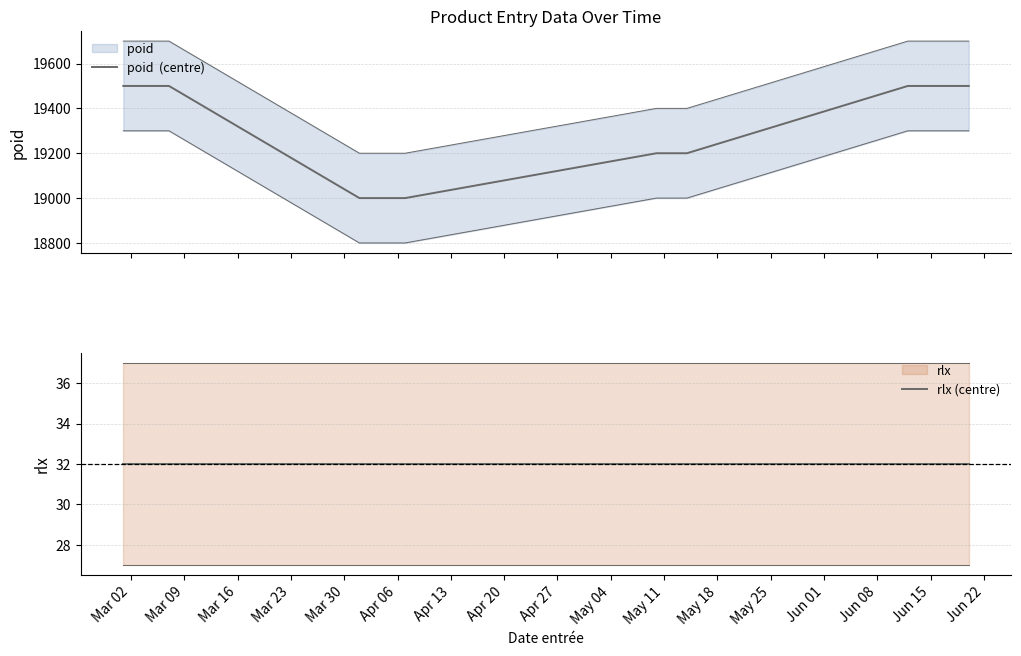

How many distinct data groups are displayed?

2